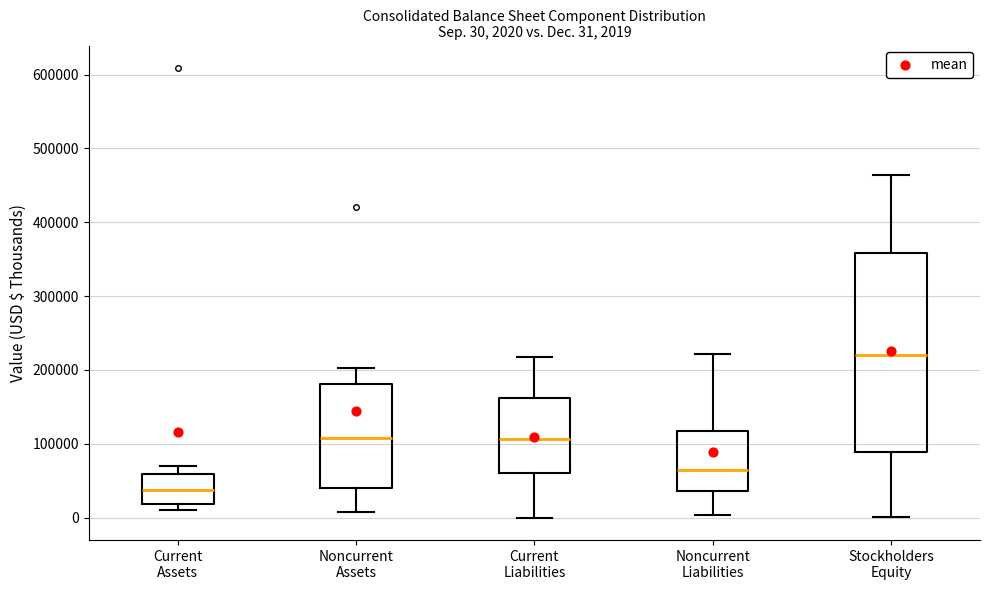

Which box has the highest median line?

Stockholders Equity